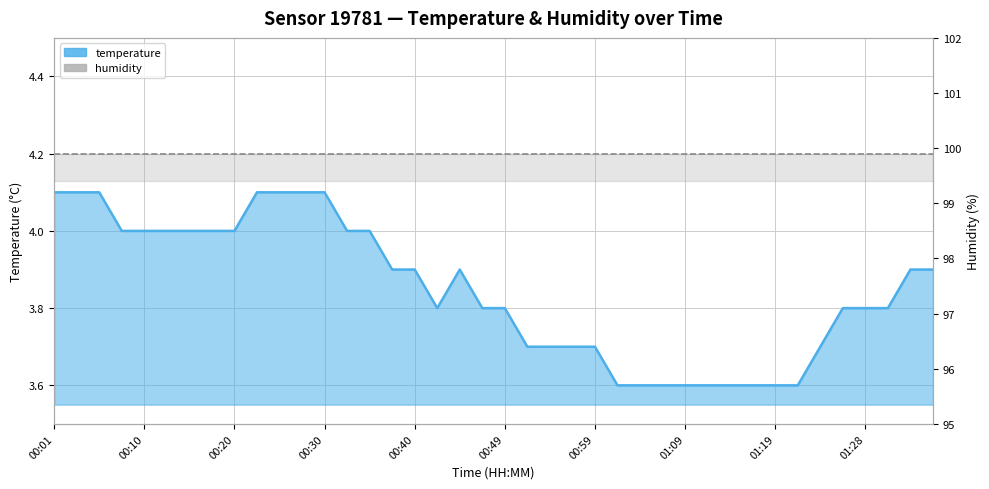

What is the label of the 24th point from the right?

00:40